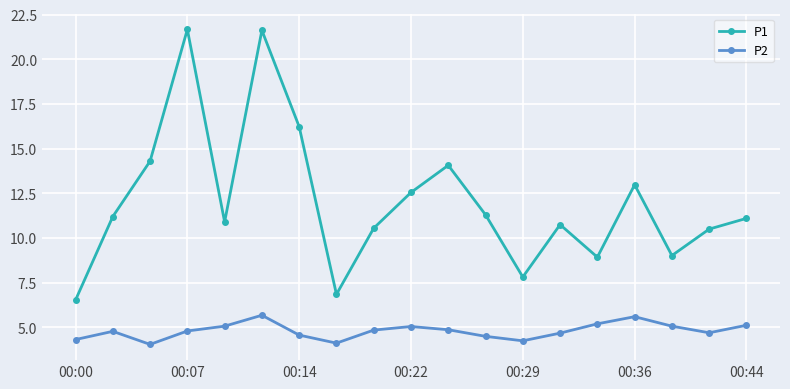

True or false: P1 and P2 intersect in this chart.

False